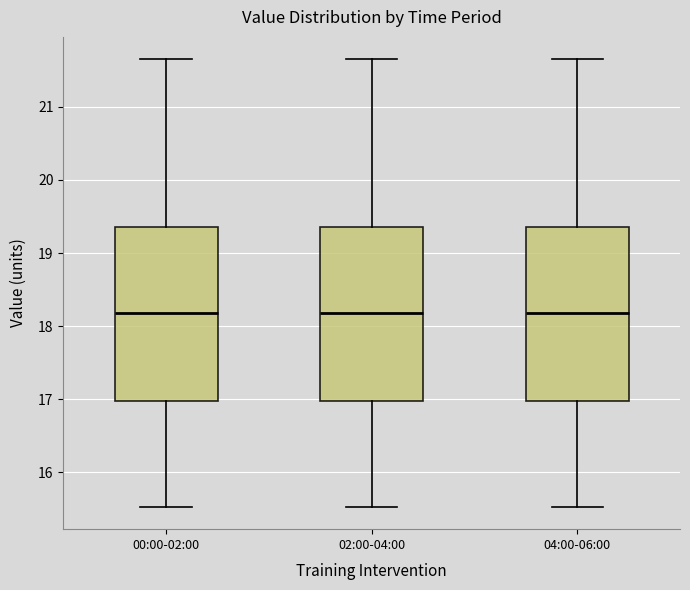

Reading left to right, read every box against the y-axis: the position of its median line, the range the box covers, and the ends of its whiskers. The values are not printed on the chart, so give them approximately, as read against the axis.

00:00-02:00: median 18.2, box 17.0 to 19.4, whiskers 15.5 to 21.7
02:00-04:00: median 18.2, box 17.0 to 19.4, whiskers 15.5 to 21.7
04:00-06:00: median 18.2, box 17.0 to 19.4, whiskers 15.5 to 21.7